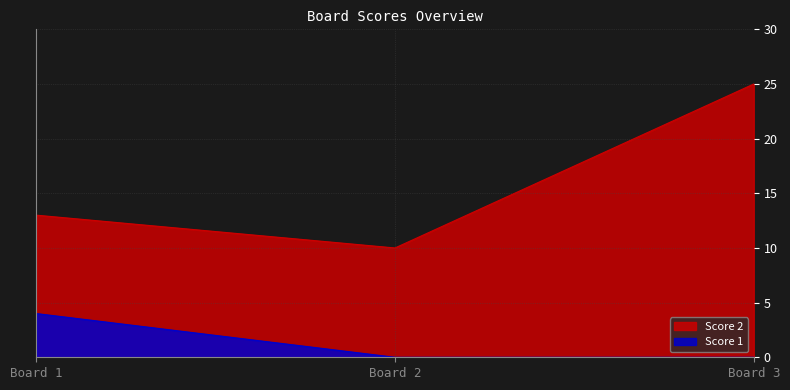

Rank the series by their average value, from highest to lowest.

Score 2, Score 1